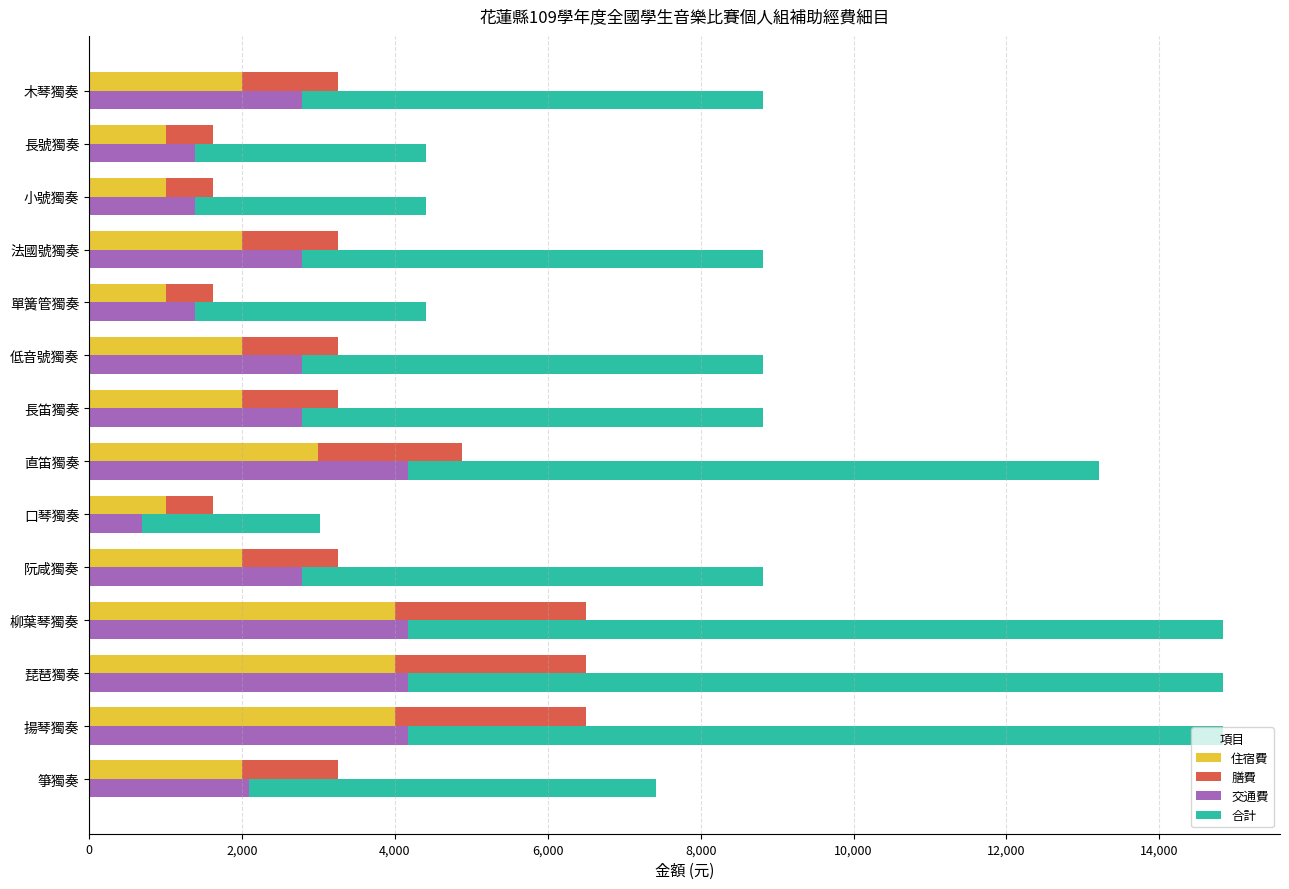

Rank the series by their maximum value, from highest to lowest.

合計, 交通費, 住宿費, 膳費